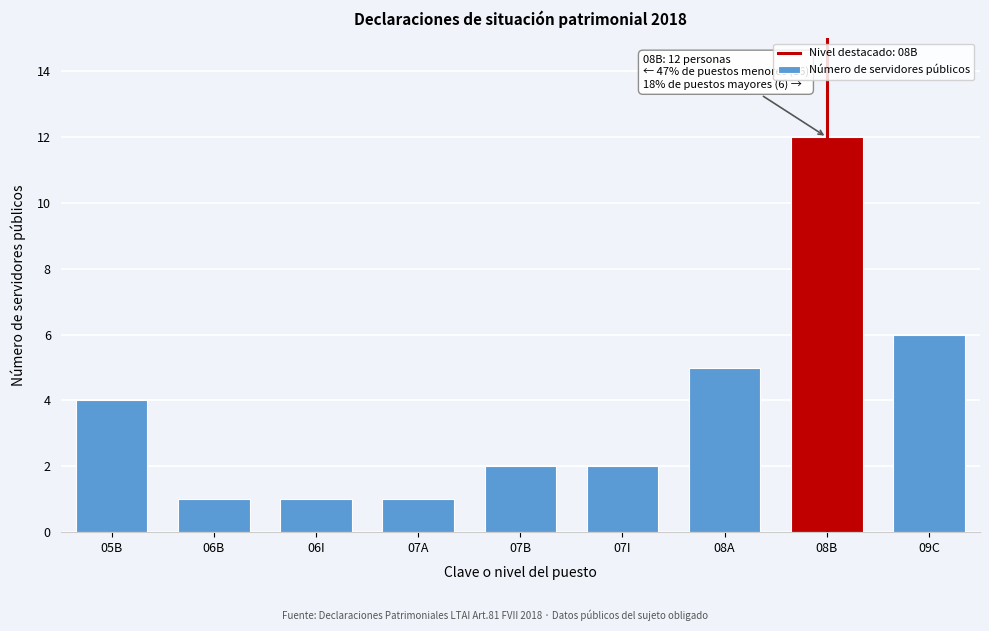

Reading left to right, extract all data points from this chart.

4	1	1	1	2	2	5	12	6